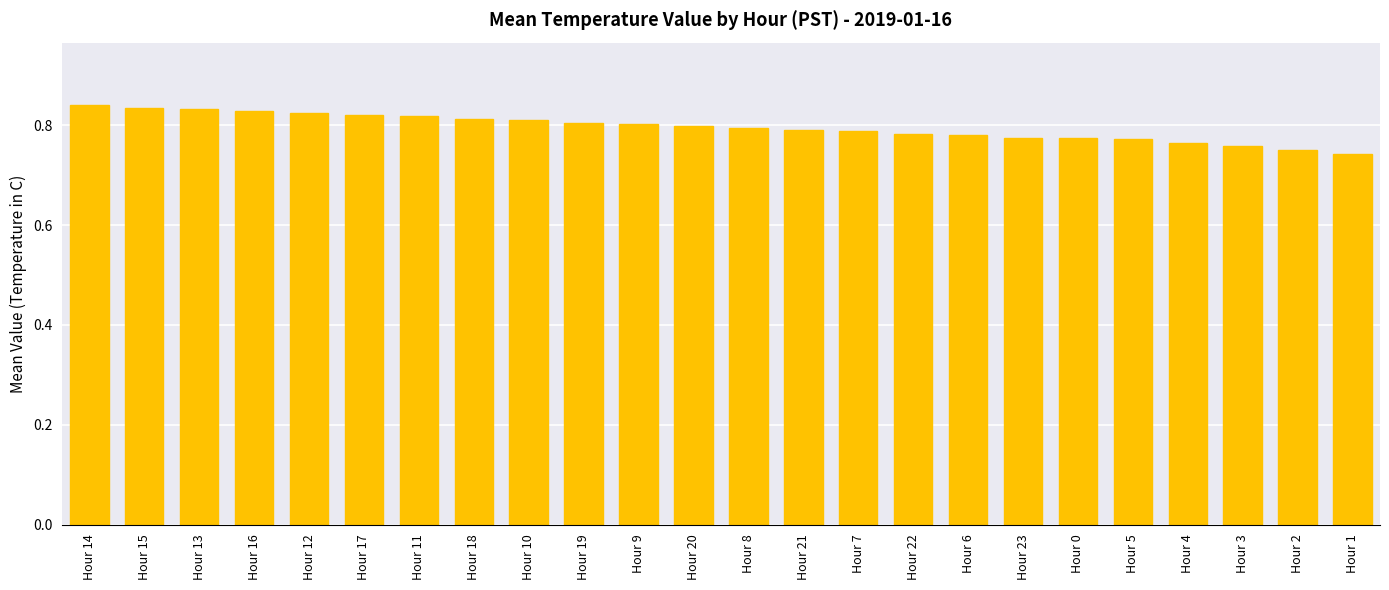

What position from the left is Hour 19?

10